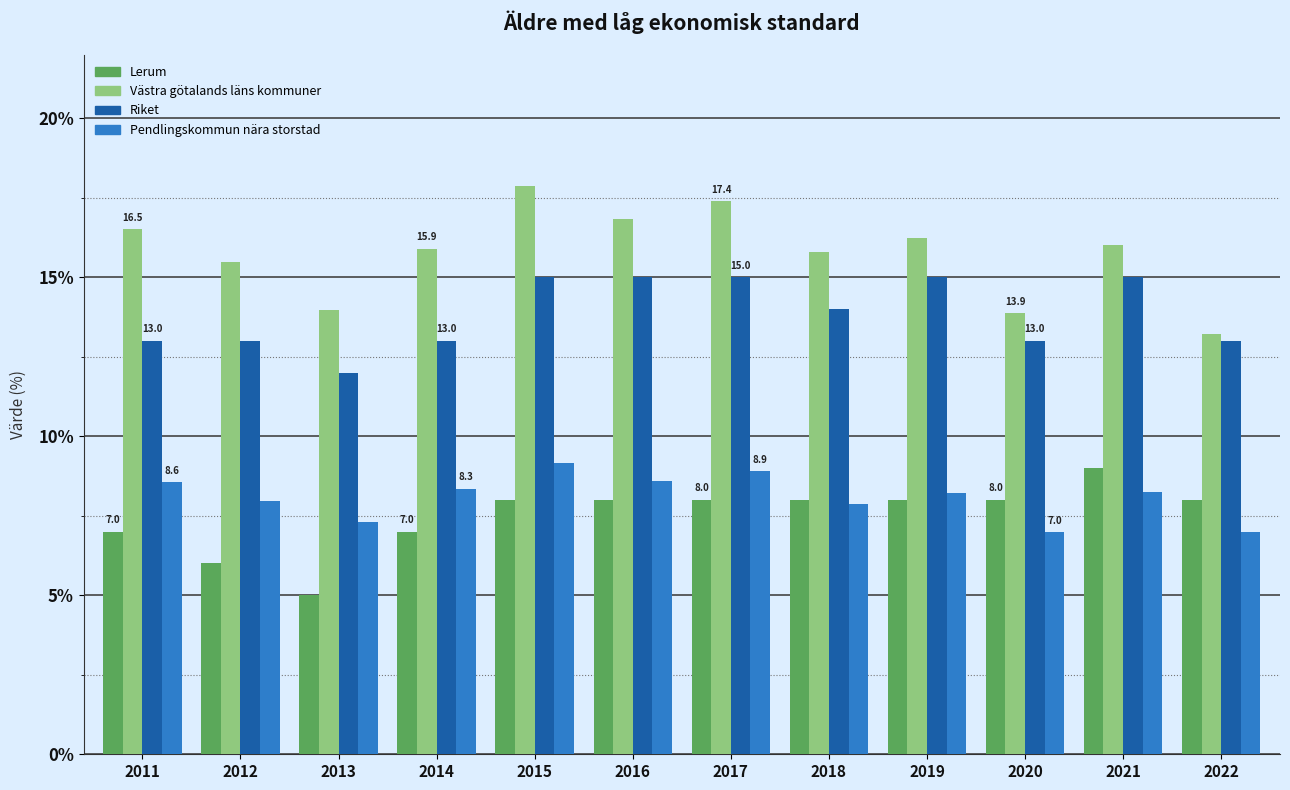

Count the number of data series in this chart.

4